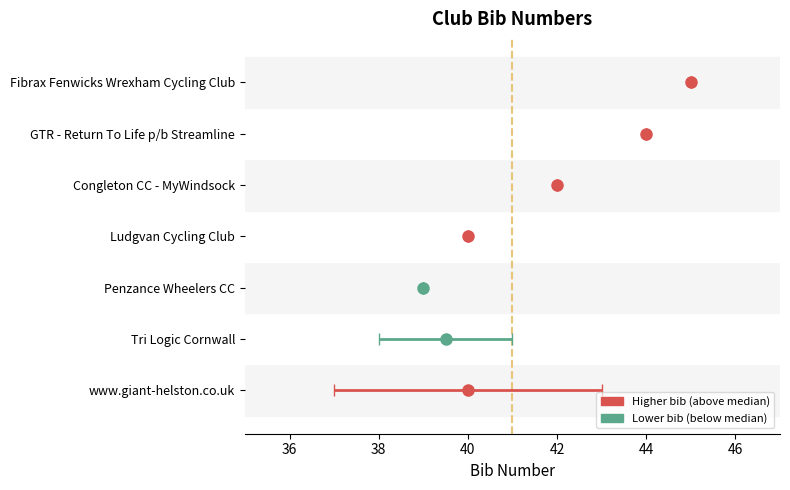

What is the greatest value displayed?

45